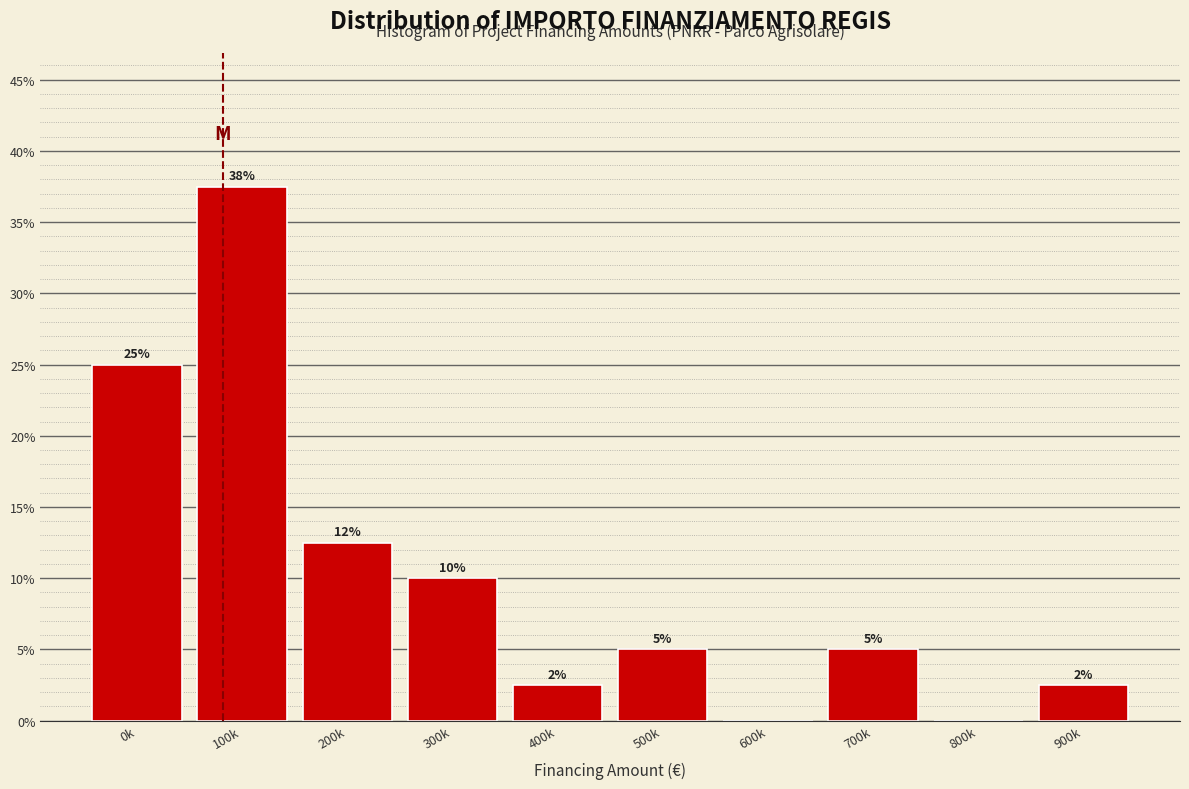

Is it true that the value at 800k is 0.0?

True